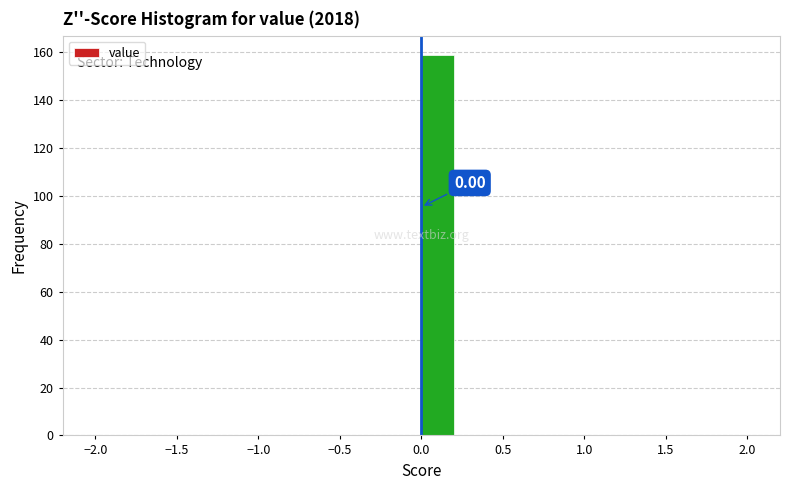

Which range on the x-axis has the tallest bar?

0.0 to 0.2